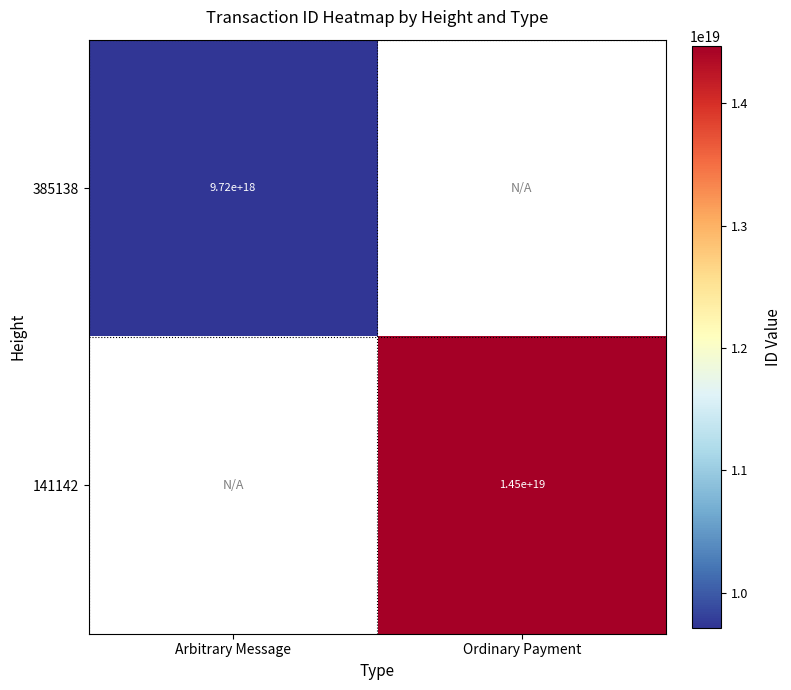

Is it true that 141142 equals 14500000000000000000 at Ordinary Payment?

True